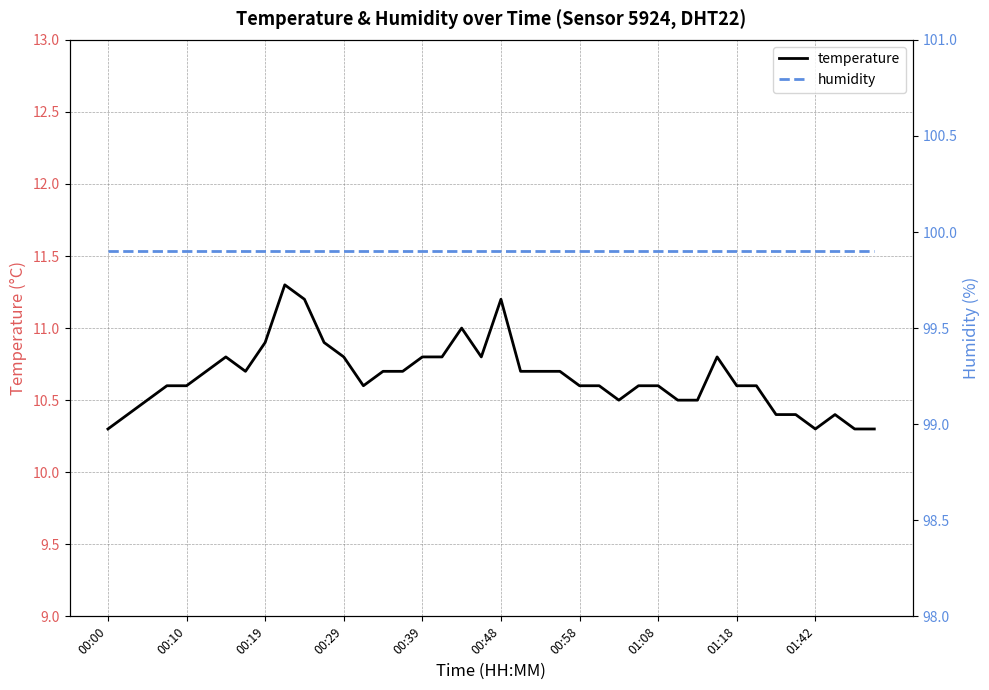

True or false: temperature has a value of 11.2 at 00:48.

True